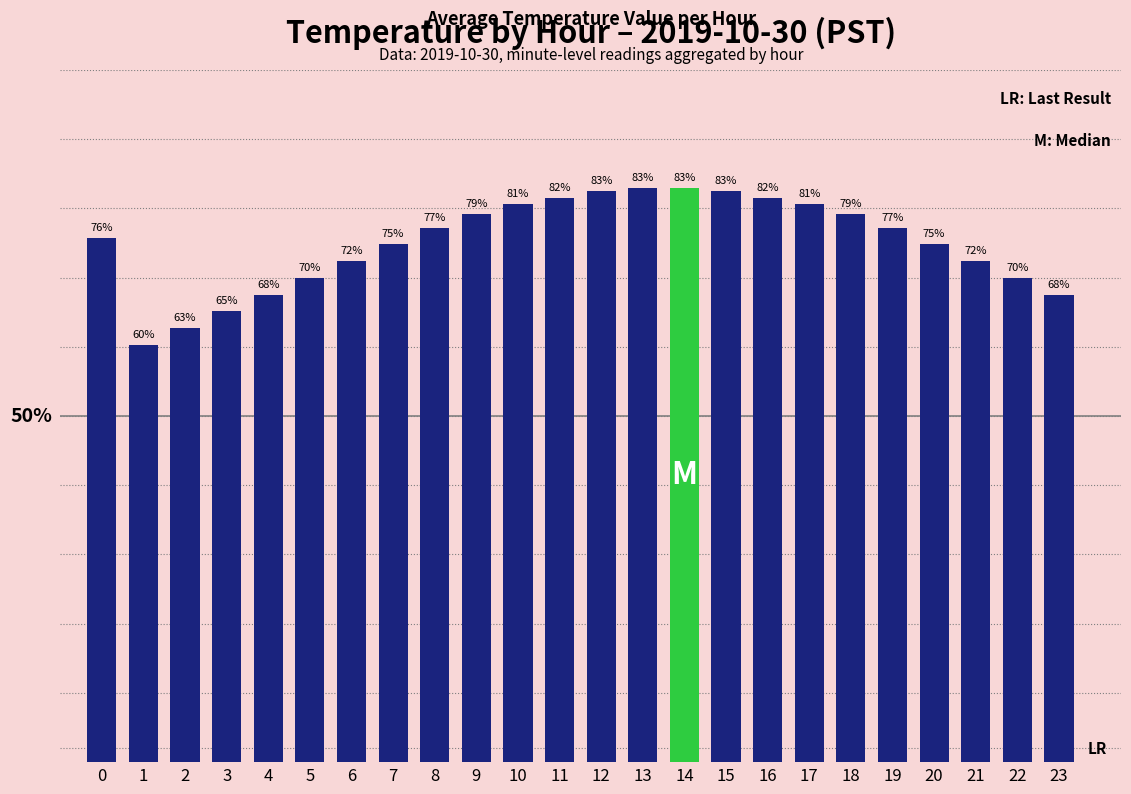

Reading left to right, list all the values displayed in this chart.

0=75.8	1=60.3	2=62.7	3=65.1	4=67.6	5=70.0	6=72.4	7=74.8	8=77.2	9=79.1	10=80.6	11=81.6	12=82.5	13=83.0	14=83.0	15=82.5	16=81.6	17=80.6	18=79.1	19=77.2	20=74.8	21=72.4	22=70.0	23=67.6